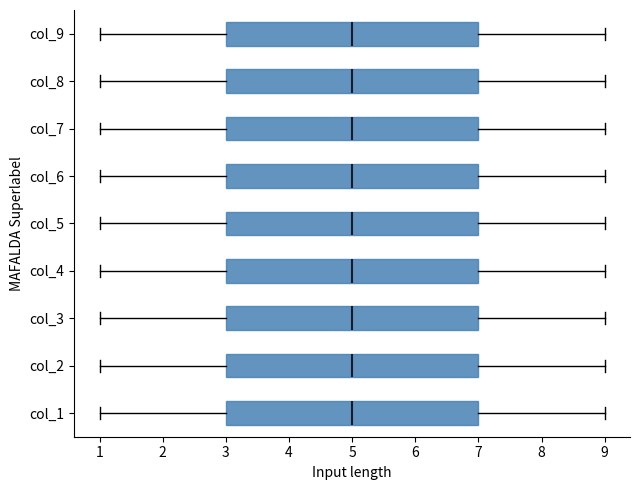

Reading bottom to top, read every box against the x-axis: the position of its median line, the range the box covers, and the ends of its whiskers. The values are not printed on the chart, so give them approximately, as read against the axis.

col_1: median 5, box 3 to 7, whiskers 1 to 9
col_2: median 5, box 3 to 7, whiskers 1 to 9
col_3: median 5, box 3 to 7, whiskers 1 to 9
col_4: median 5, box 3 to 7, whiskers 1 to 9
col_5: median 5, box 3 to 7, whiskers 1 to 9
col_6: median 5, box 3 to 7, whiskers 1 to 9
col_7: median 5, box 3 to 7, whiskers 1 to 9
col_8: median 5, box 3 to 7, whiskers 1 to 9
col_9: median 5, box 3 to 7, whiskers 1 to 9